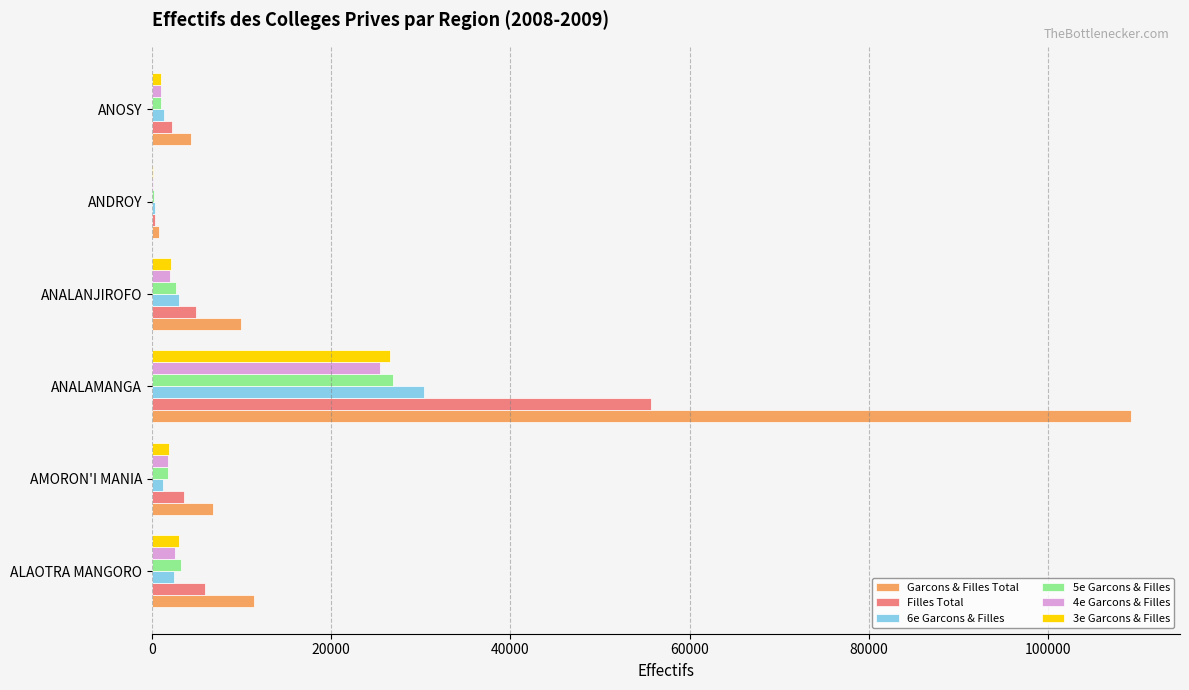

Is it true that 3e Garcons & Filles equals 26533 at ANALAMANGA?

True